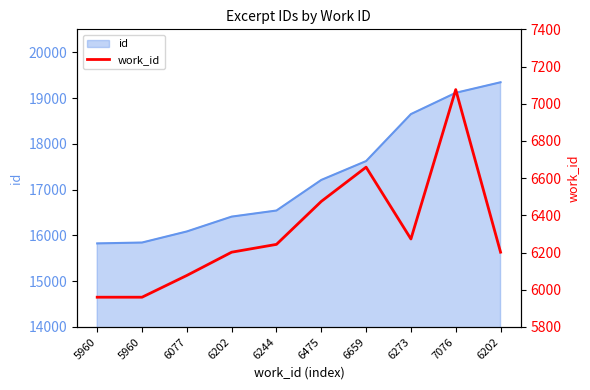

How many lines are shown in the chart?

1